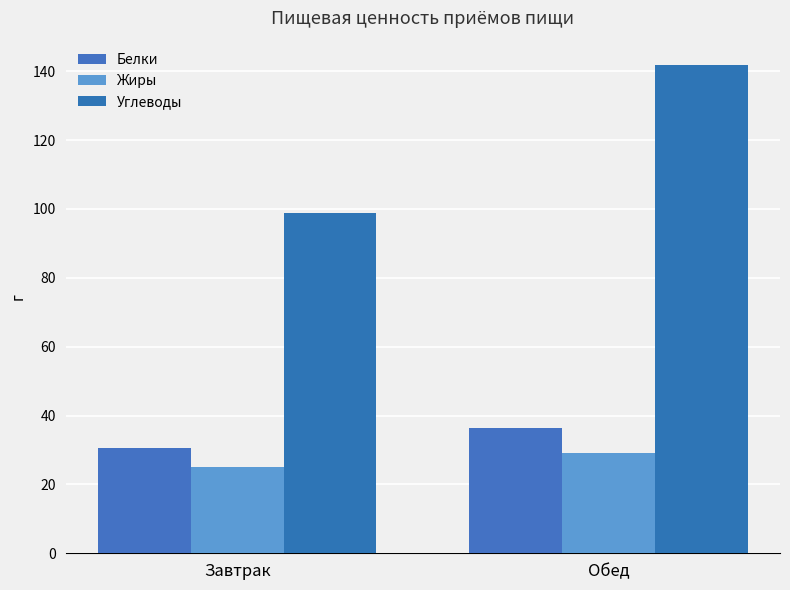

How many data points in Белки are above 36?

1